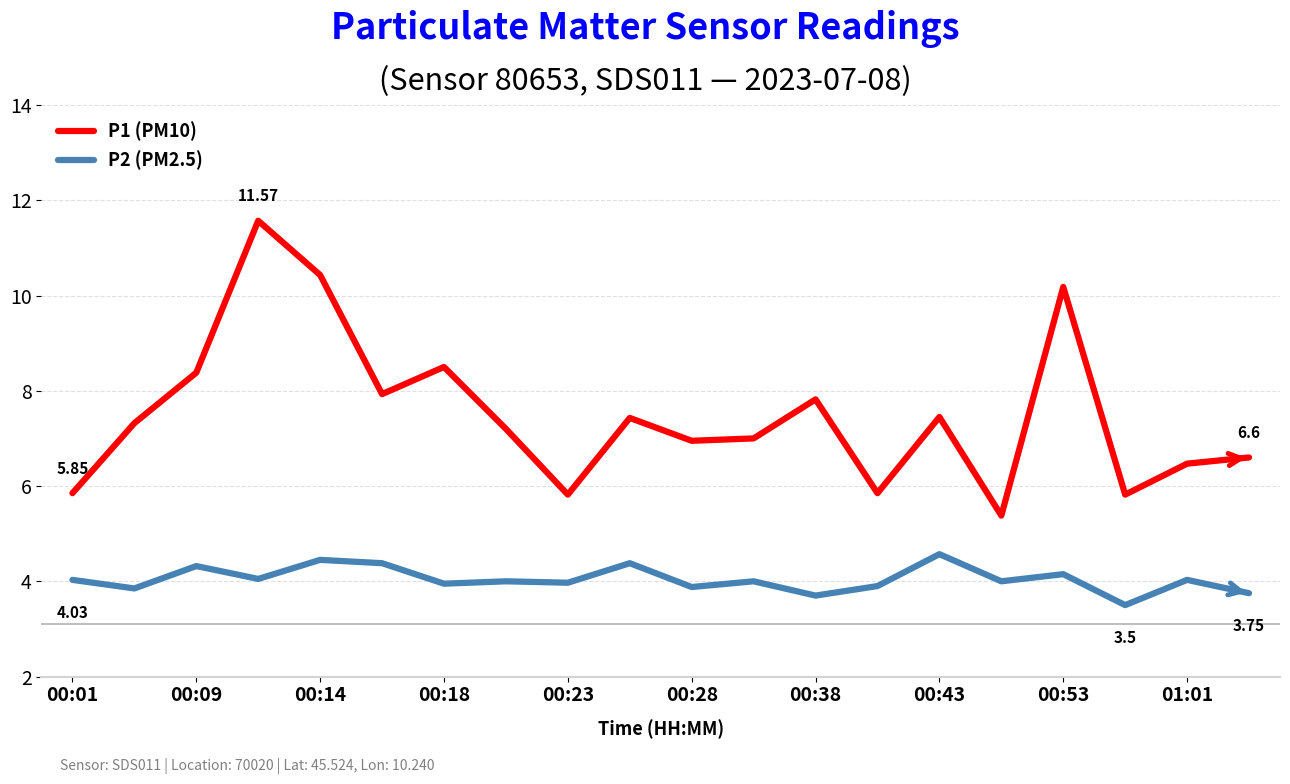

Which series has the largest range (max minus min)?

P1 (PM10)